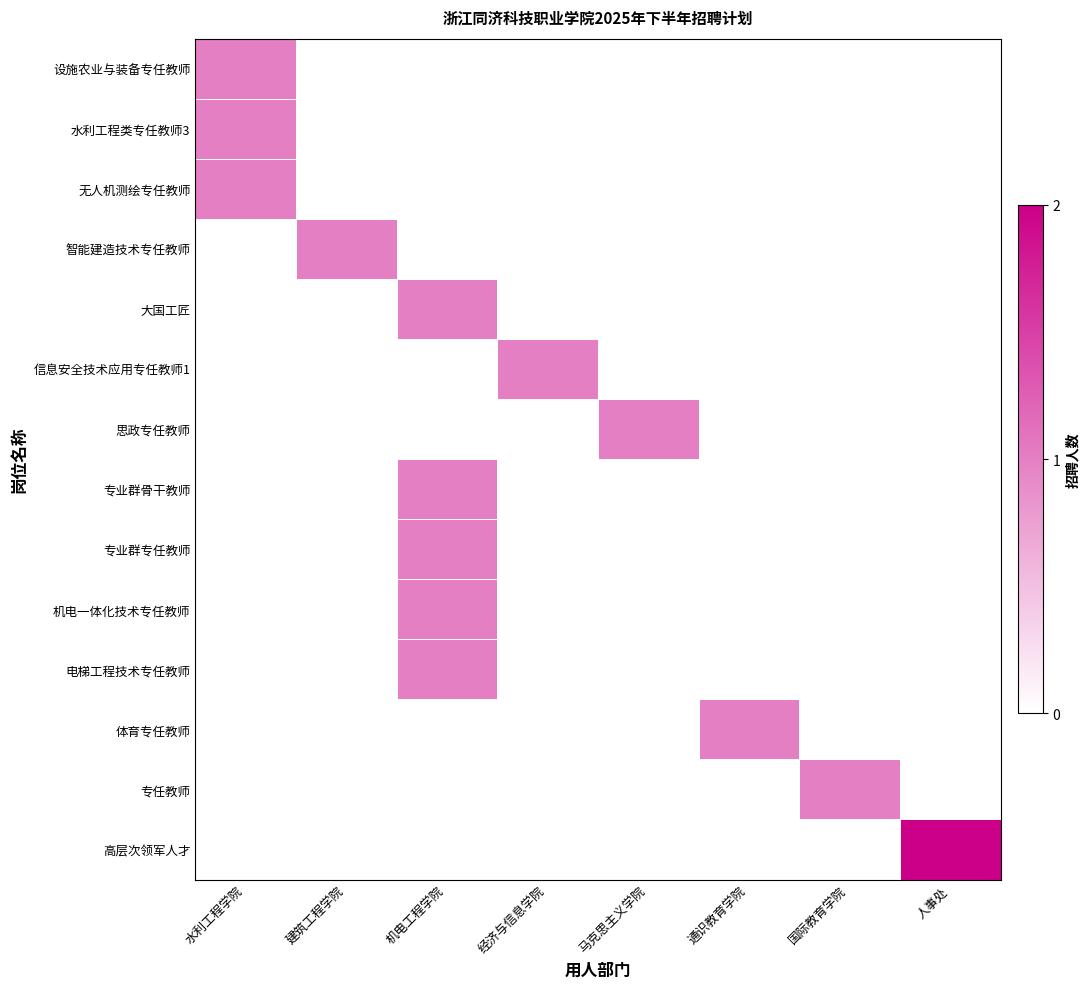

At which category does the chart reach its minimum across all series?

建筑工程学院